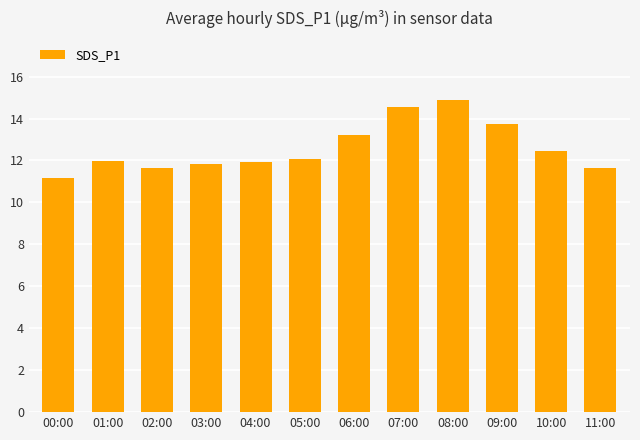

What is the minimum value shown in the chart?

11.2